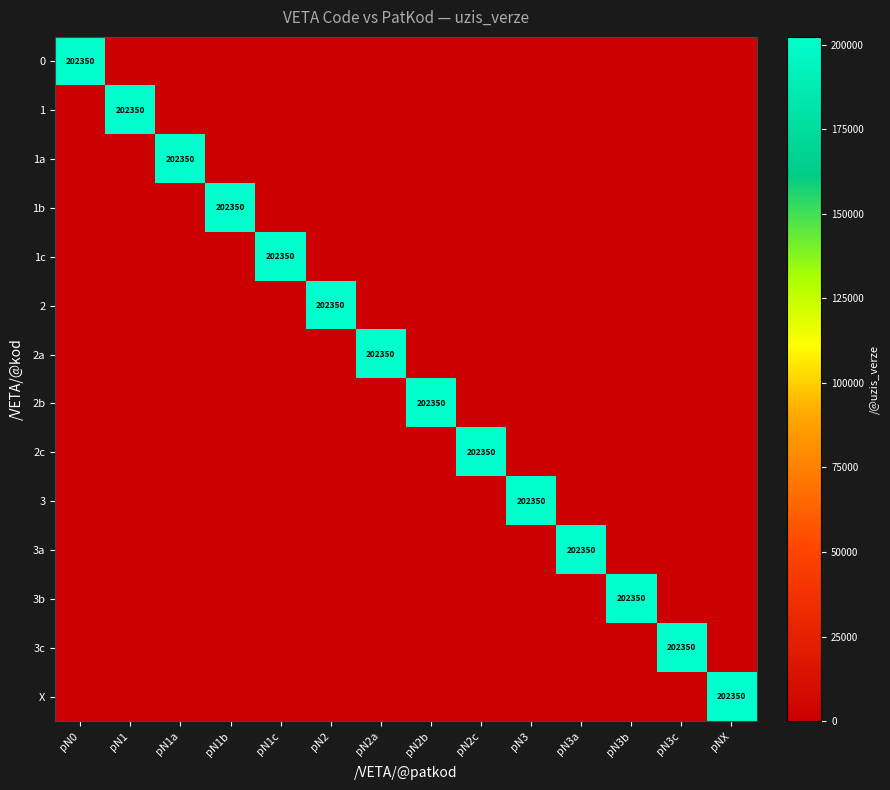

List the labels in order of 2 value, largest first.

pN2, pN0, pN1, pN1a, pN1b, pN1c, pN2a, pN2b, pN2c, pN3, pN3a, pN3b, pN3c, pNX